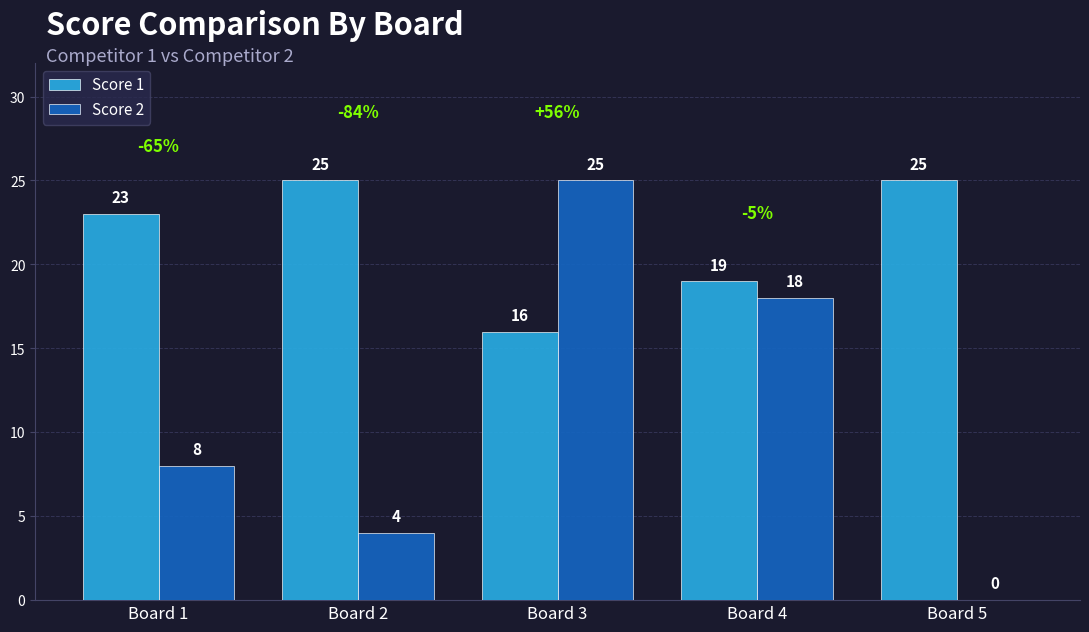

What is the sum of all Score 1 values?

108